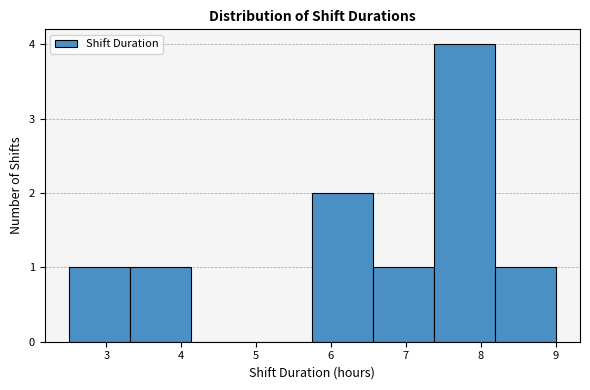

Reading left to right, transcribe this chart: for each bar, give the range it covers on the x-axis and its height. Neither the bar edges nor the heights are printed on the chart, so give them approximately, as read against the axes.

2.5 to 3.3: 1
3.3 to 4.1: 1
4.1 to 4.9: 0
4.9 to 5.8: 0
5.8 to 6.6: 2
6.6 to 7.4: 1
7.4 to 8.2: 4
8.2 to 9.0: 1